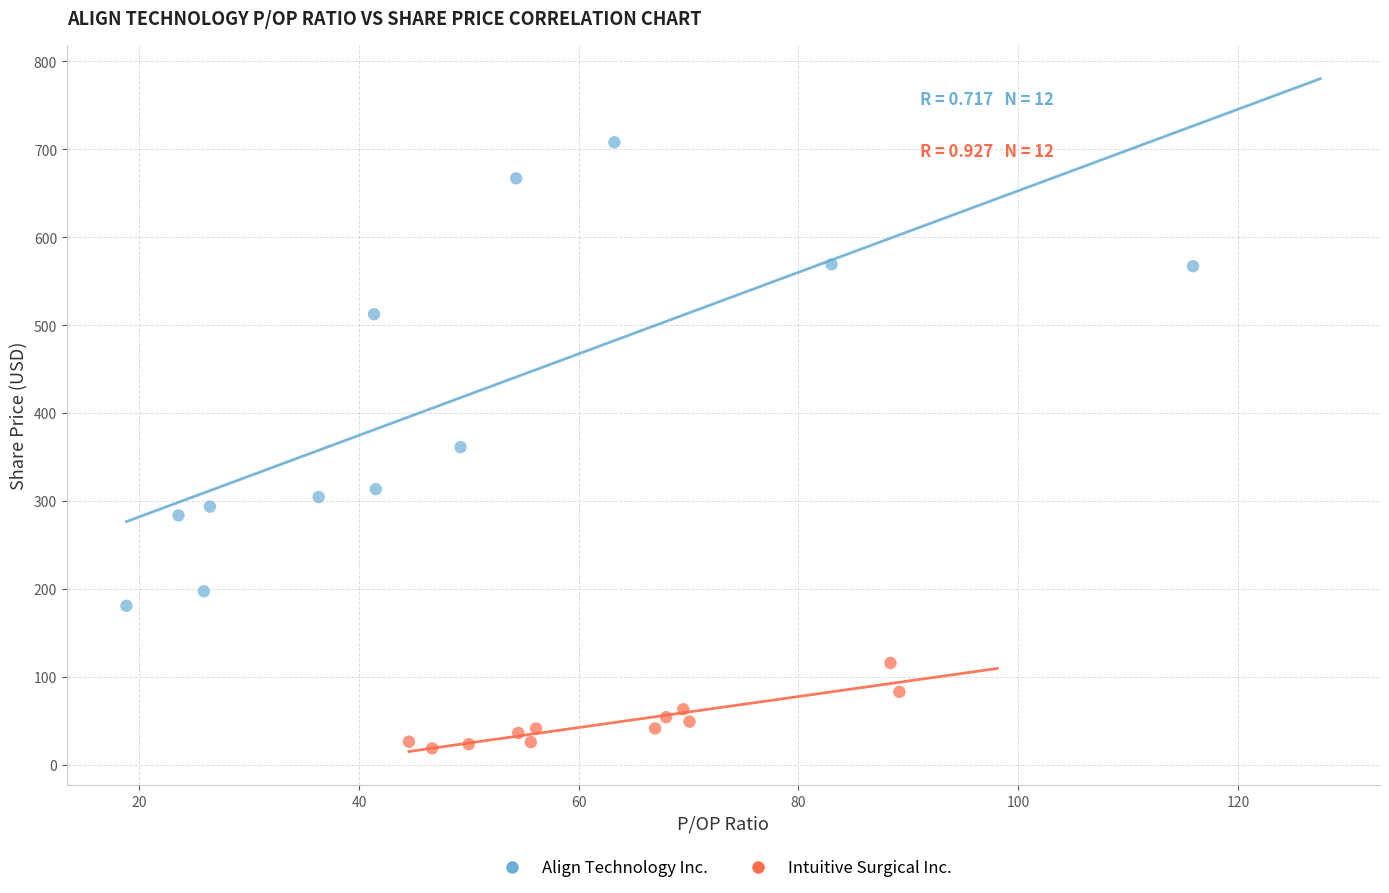

Which series reaches the maximum Y coordinate?

Align Technology Inc.